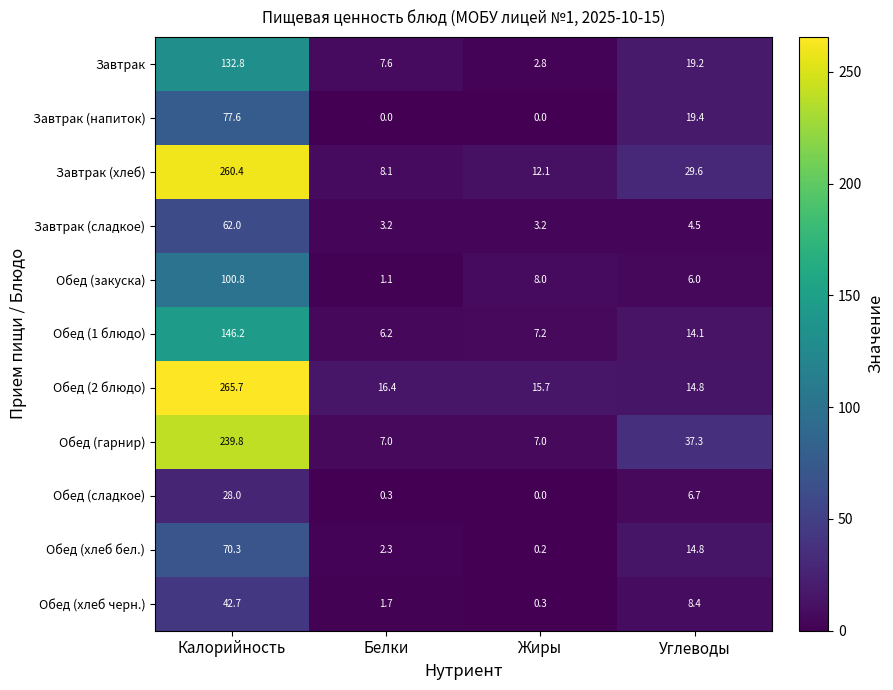

What is the difference between the second highest and second lowest values in the Обед (1 блюдо) series?

6.9